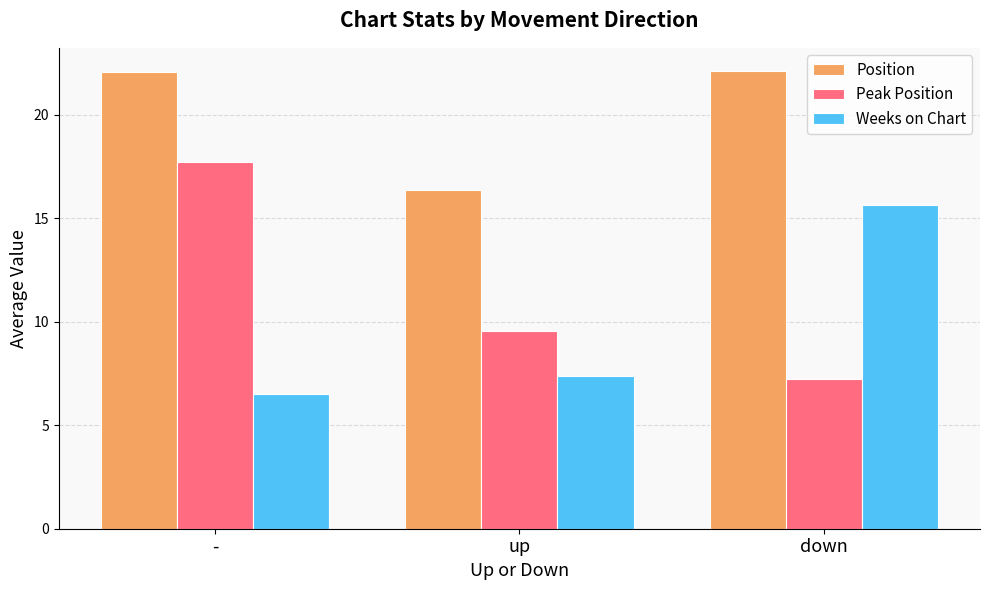

At how many categories does at least one series exceed 10?

3